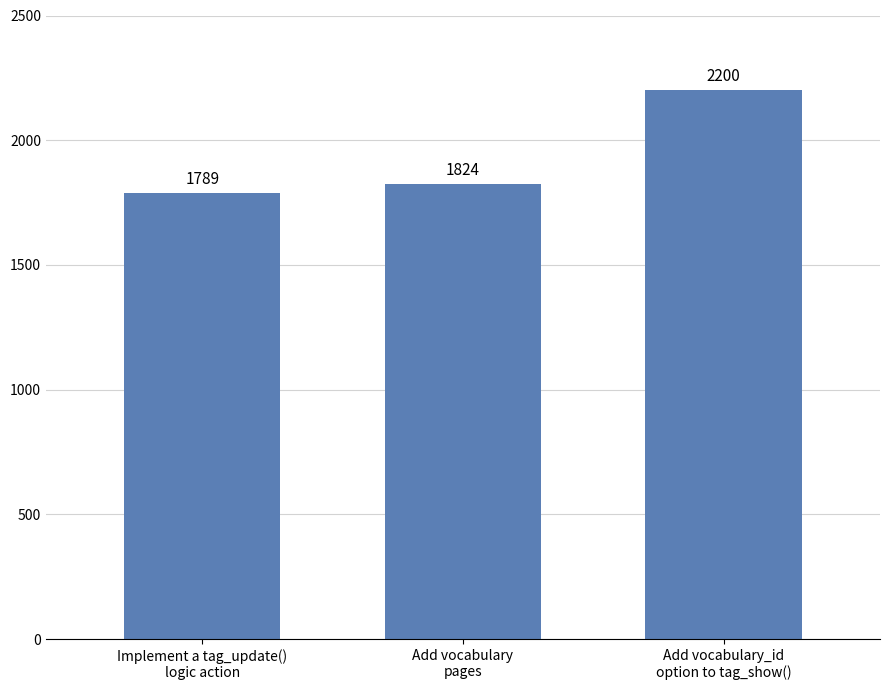

Which has a higher value, Add vocabulary
pages or Implement a tag_update()
logic action?

Add vocabulary
pages